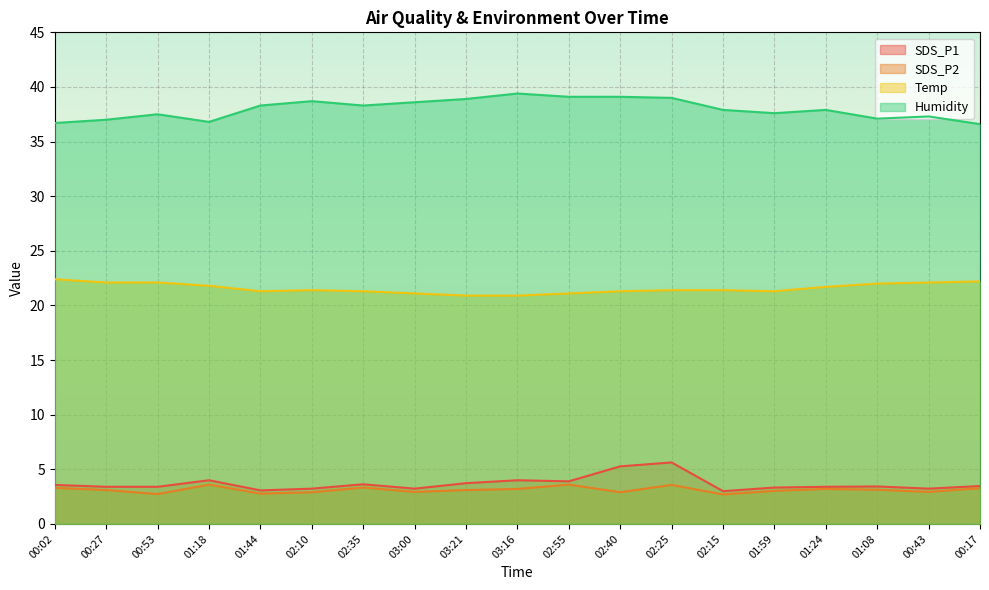

What is the label of the 10th point from the left?

03:16